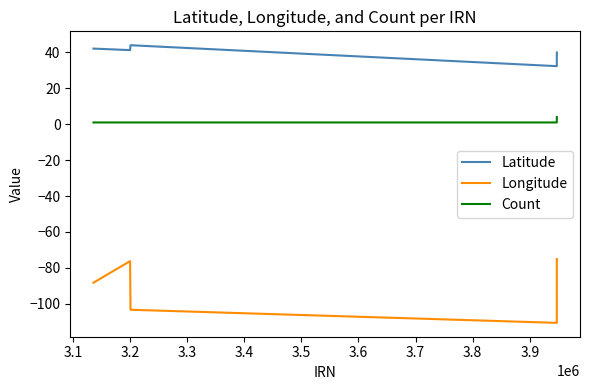

List the series in order of their overall mean, lowest first.

Longitude, Count, Latitude